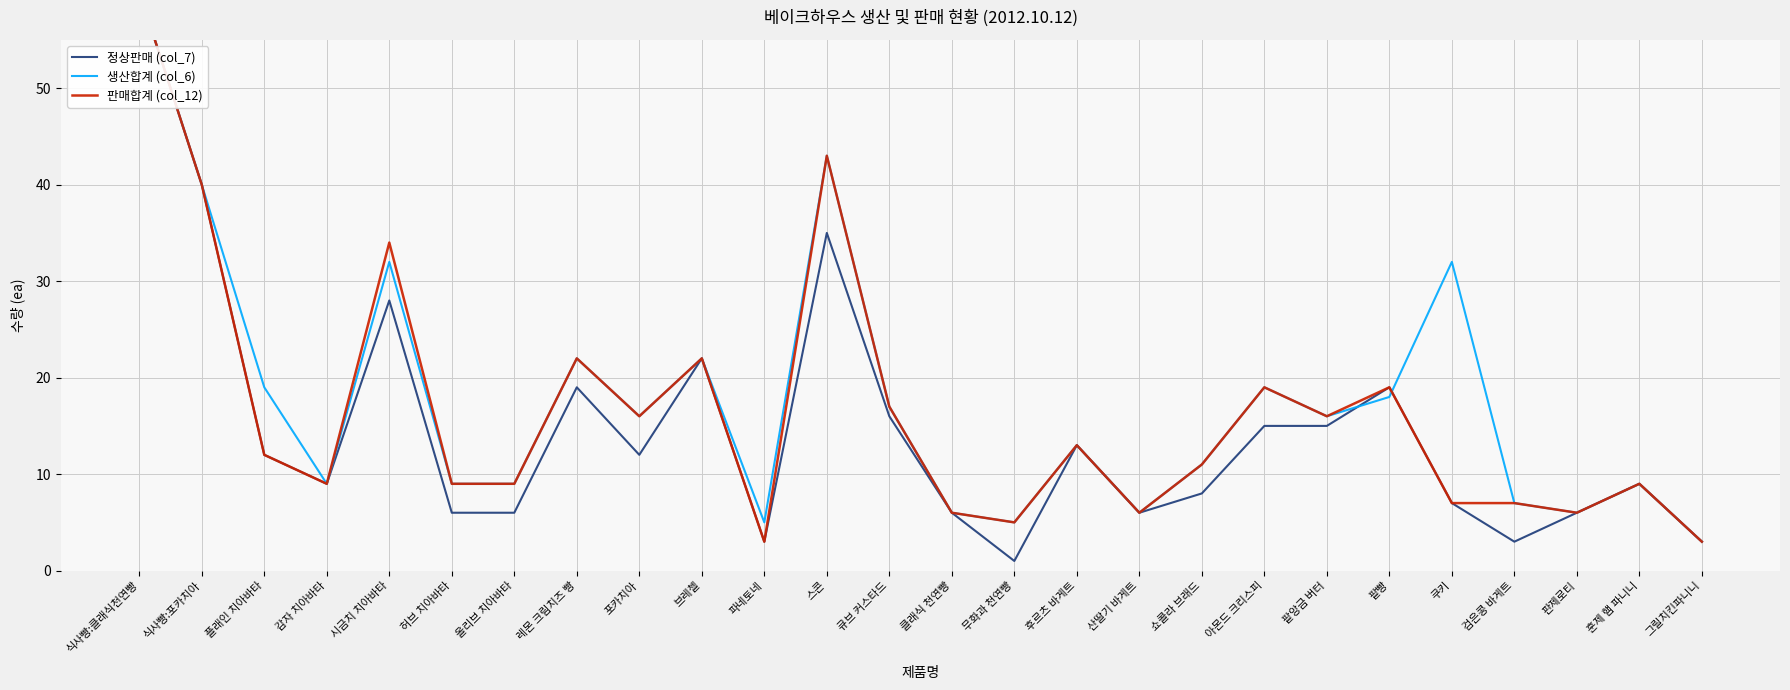

List the series in order of their peak value, lowest first.

정상판매 (col_7), 생산합계 (col_6), 판매합계 (col_12)